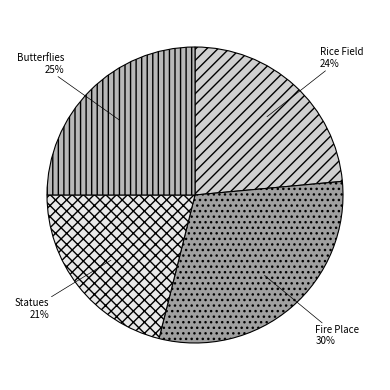

Count the number of slices in the pie.

4